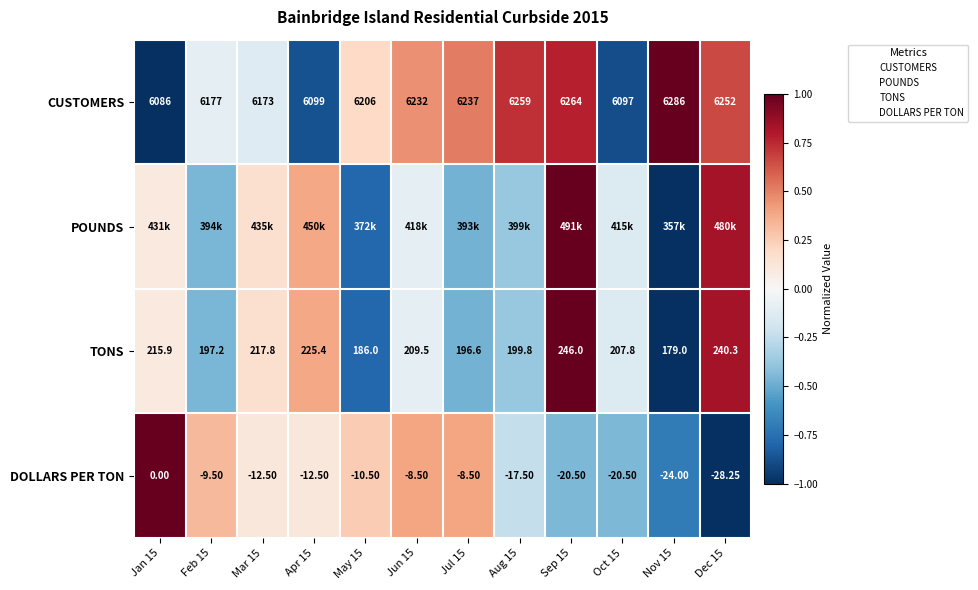

Read the CUSTOMERS value at Feb 15.

-0.1